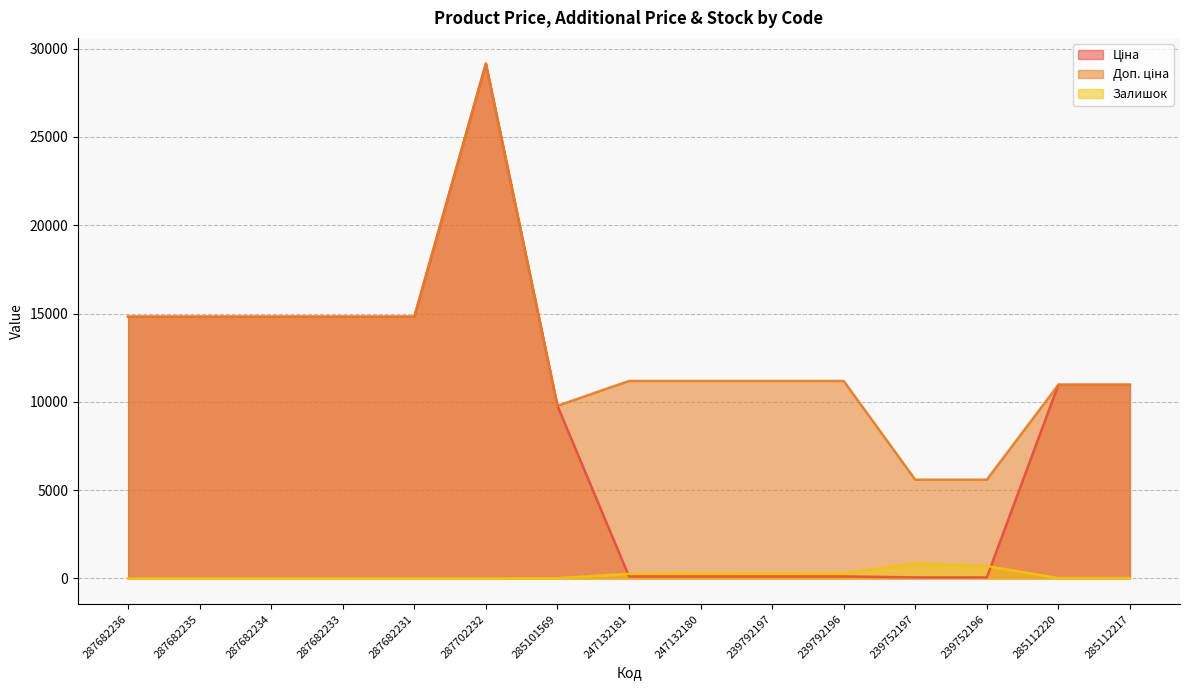

What is the minimum value for Доп. ціна?

5591.0